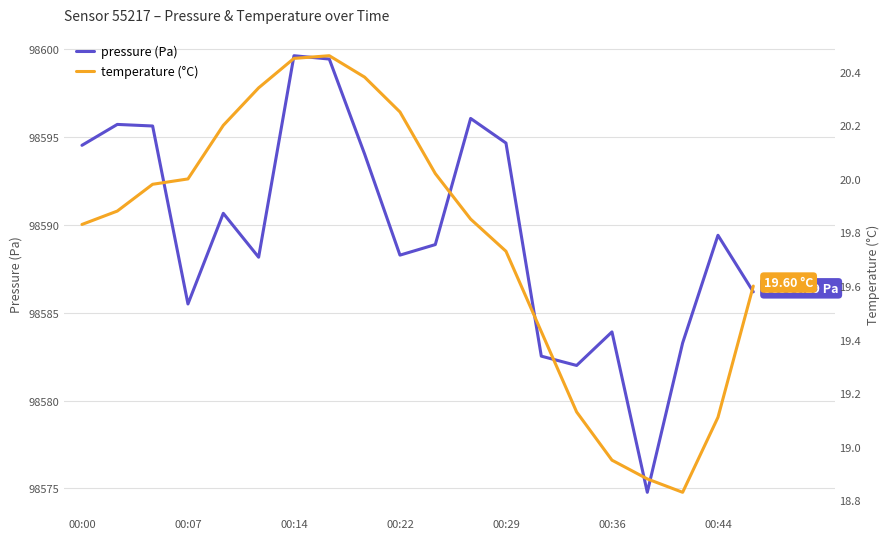

At which label does pressure (Pa) first exceed 98589?

00:00